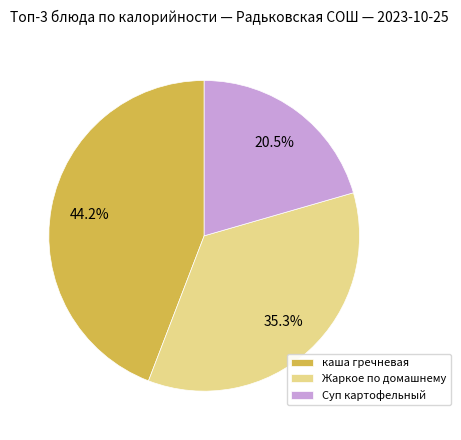

Rank the categories by value from lowest to highest.

Суп картофельный, Жаркое по домашнему, каша гречневая